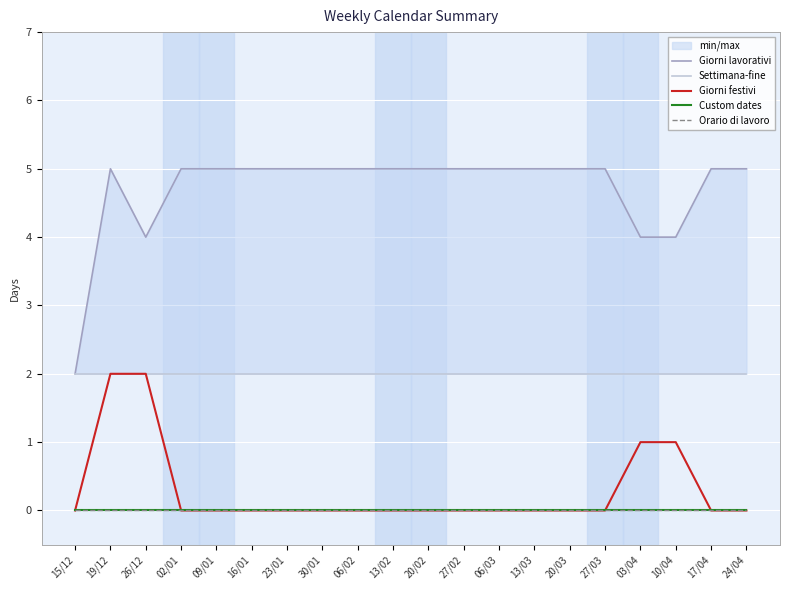

True or false: Orario di lavoro has more than 1 points higher than both neighbors.

False